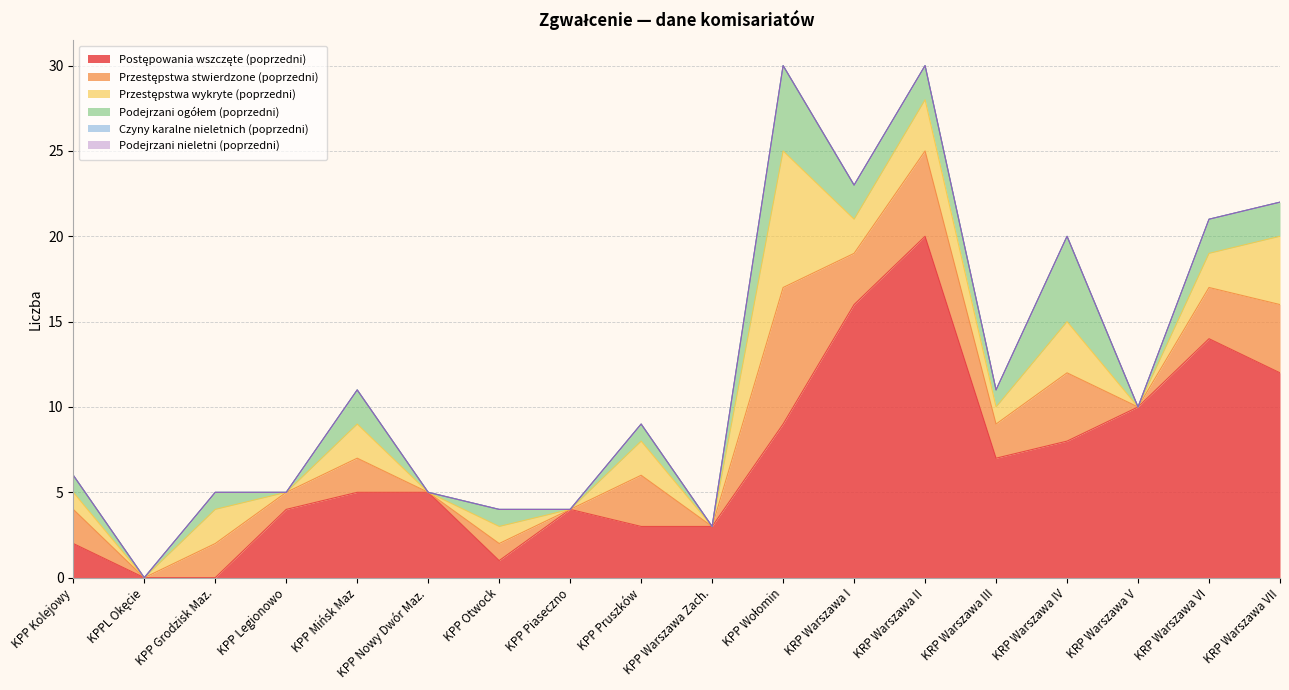

Where does the Postępowania wszczęte (poprzedni) series first go above 5?

KPP Wołomin